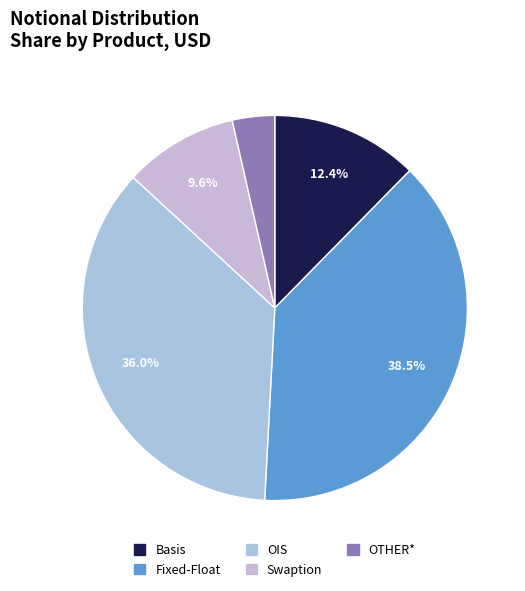

How many slices are in this pie chart?

5